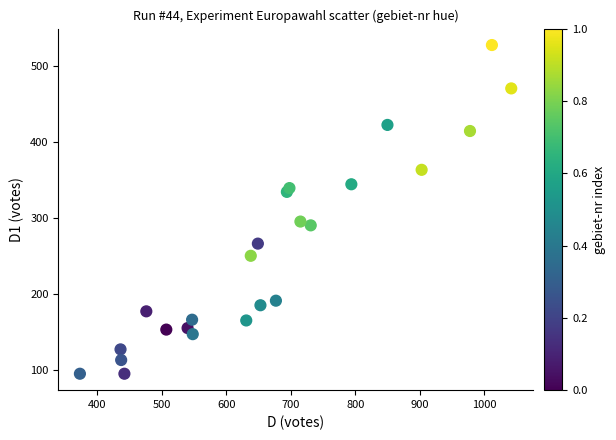

What Y value in the scatter plot is closest to 311?

295